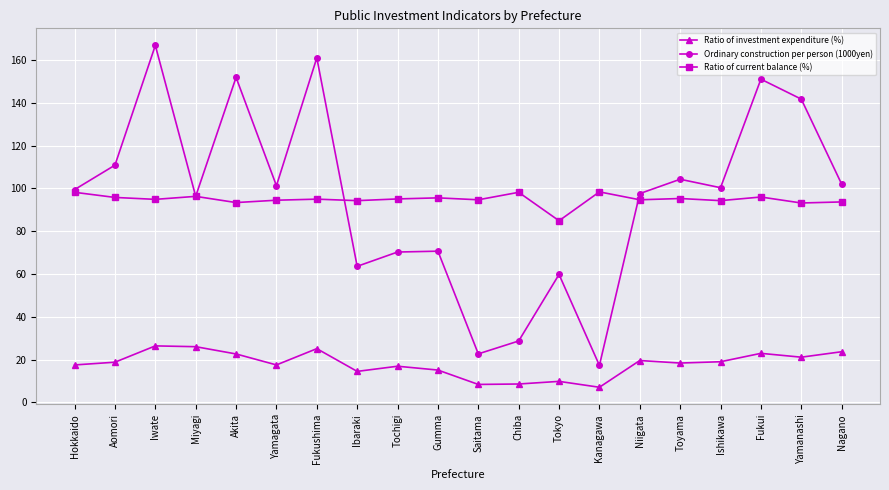

What is the approximate value of Ratio of investment expenditure (%) at Akita?

22.6